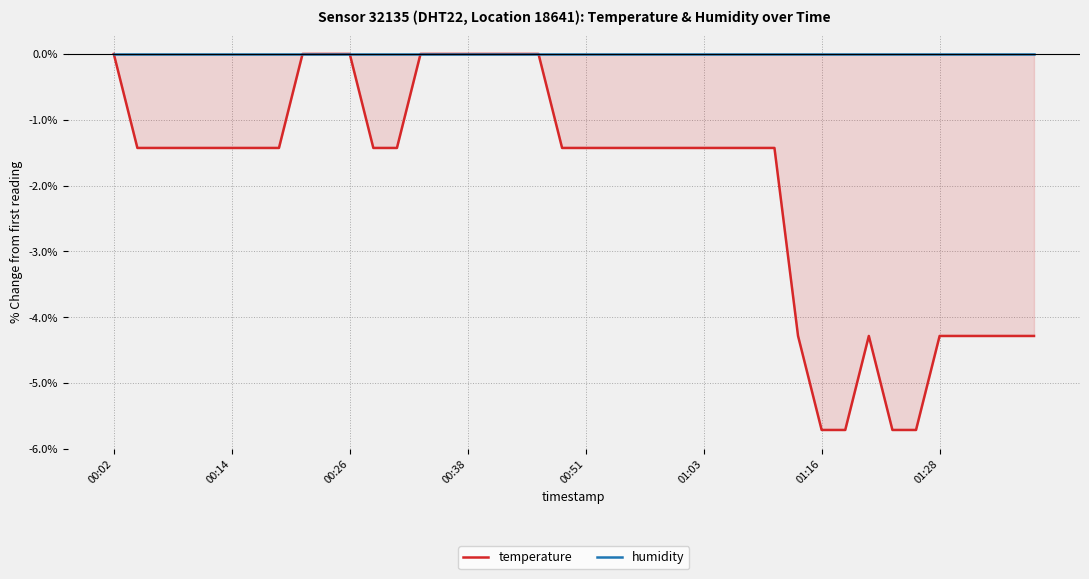

True or false: humidity and temperature intersect in this chart.

False